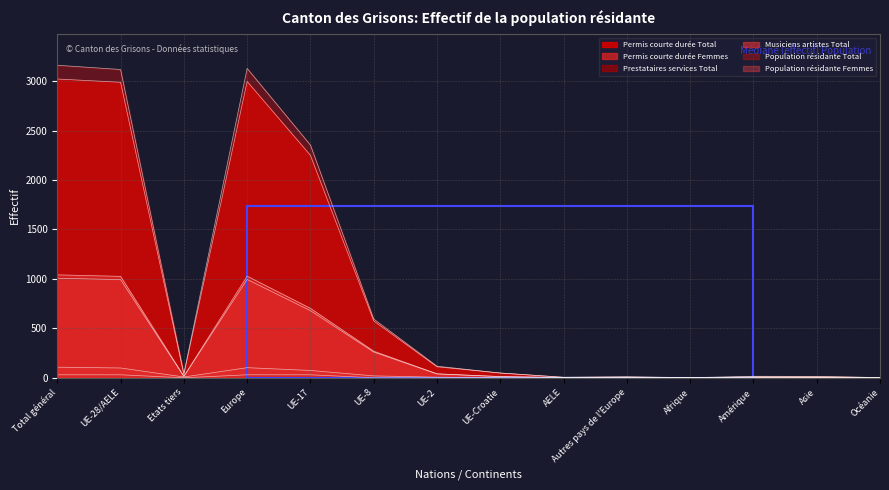

Where is the first local minimum for Population résidante Total?

Etats tiers